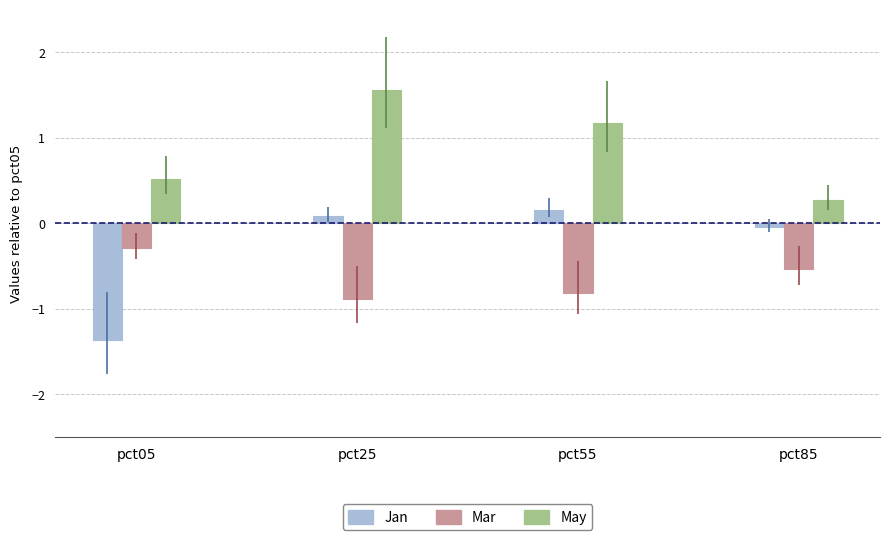

Count the number of data series in this chart.

3